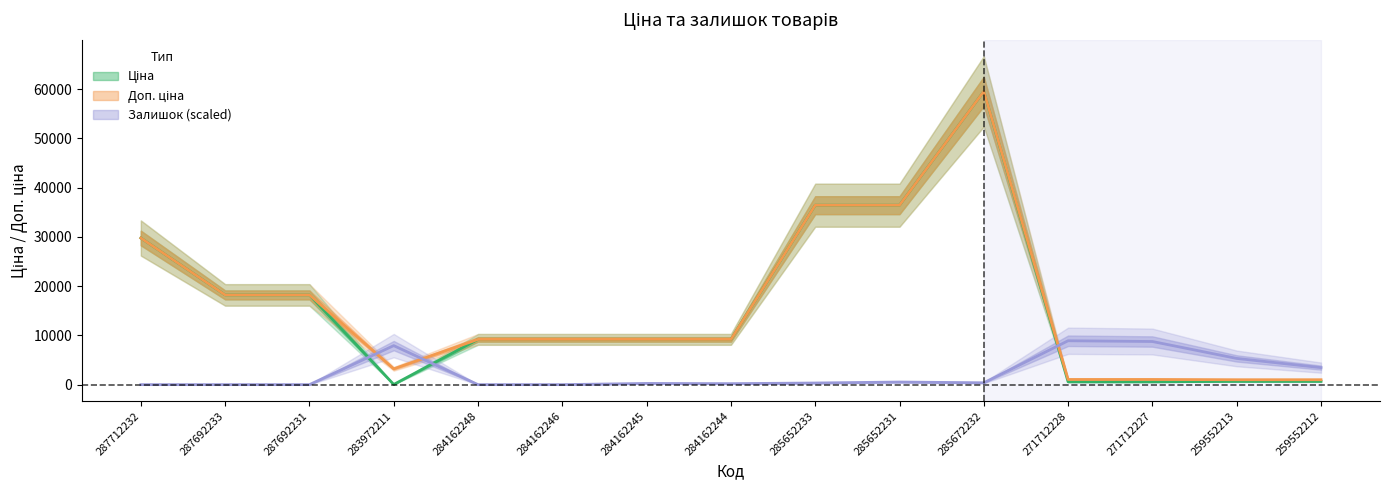

Which series has the largest total across all categories?

Доп. ціна